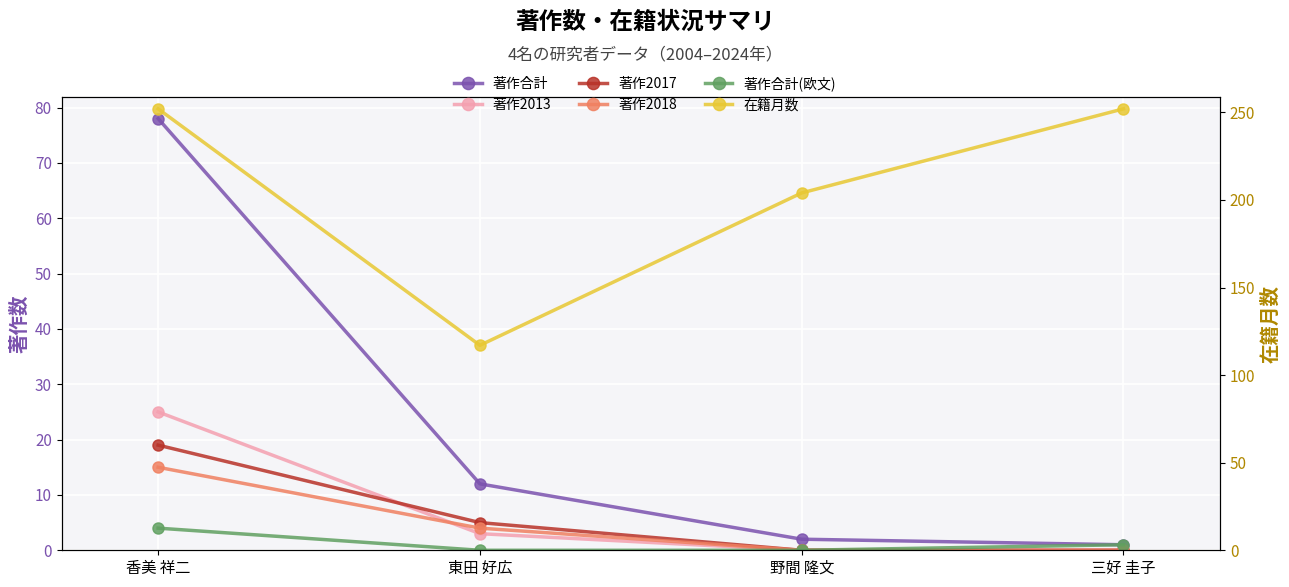

What is the label of the 3rd point from the right?

東田 好広